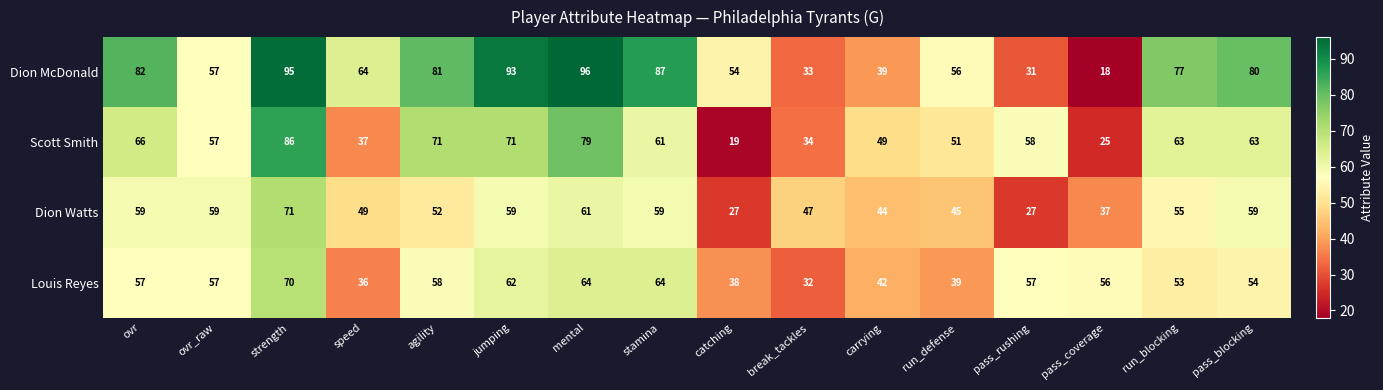

Read the Scott Smith value at carrying, to the nearest 10.

50